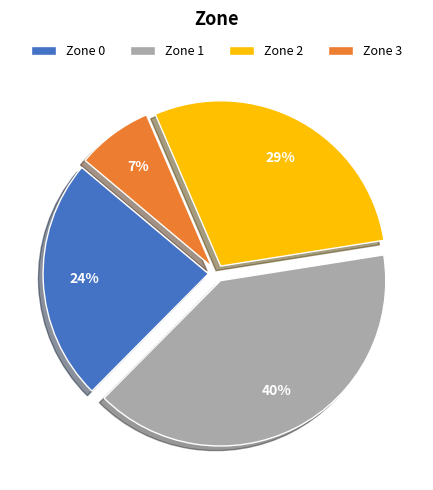

True or false: Zone 0 accounts for 32% of the total.

False